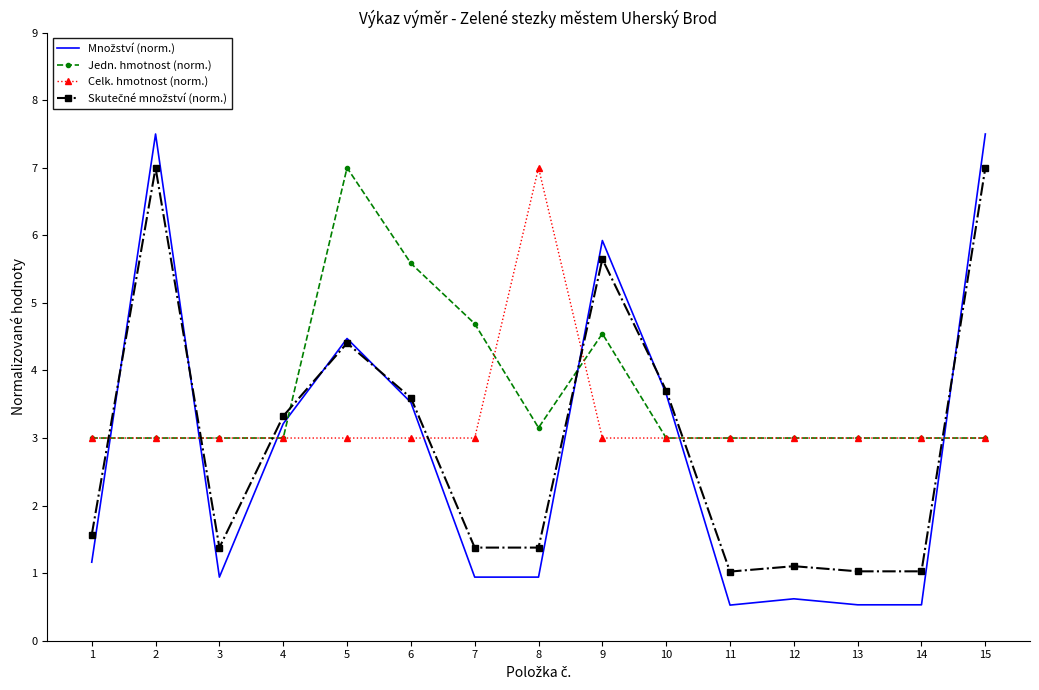

Is it true that Celk. hmotnost (norm.) equals 3.0 at 9?

True